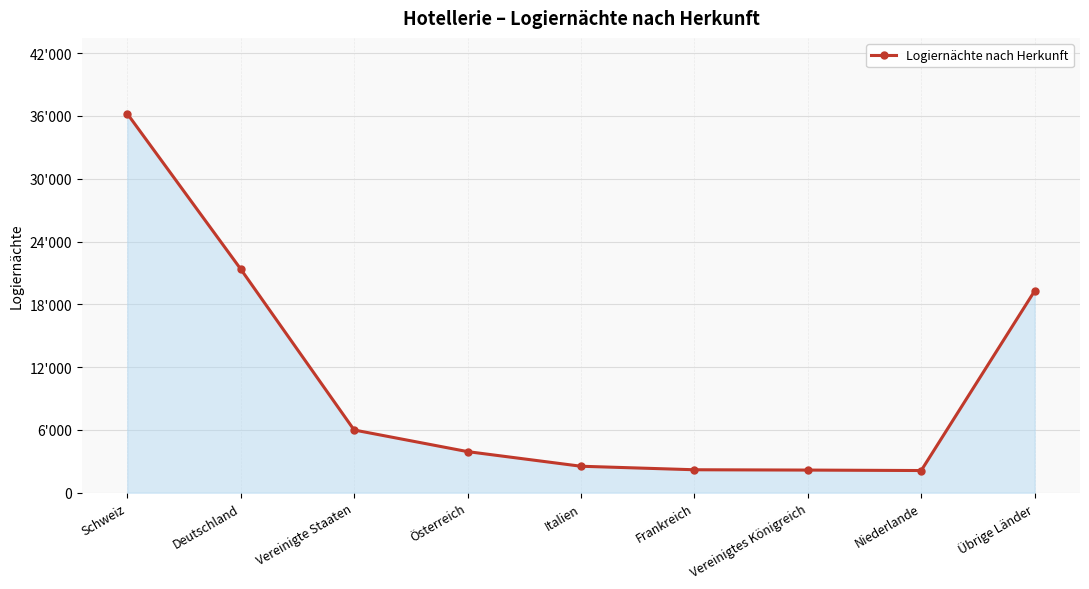

Rank the categories by value from highest to lowest.

Schweiz, Deutschland, Übrige Länder, Vereinigte Staaten, Österreich, Italien, Frankreich, Vereinigtes Königreich, Niederlande